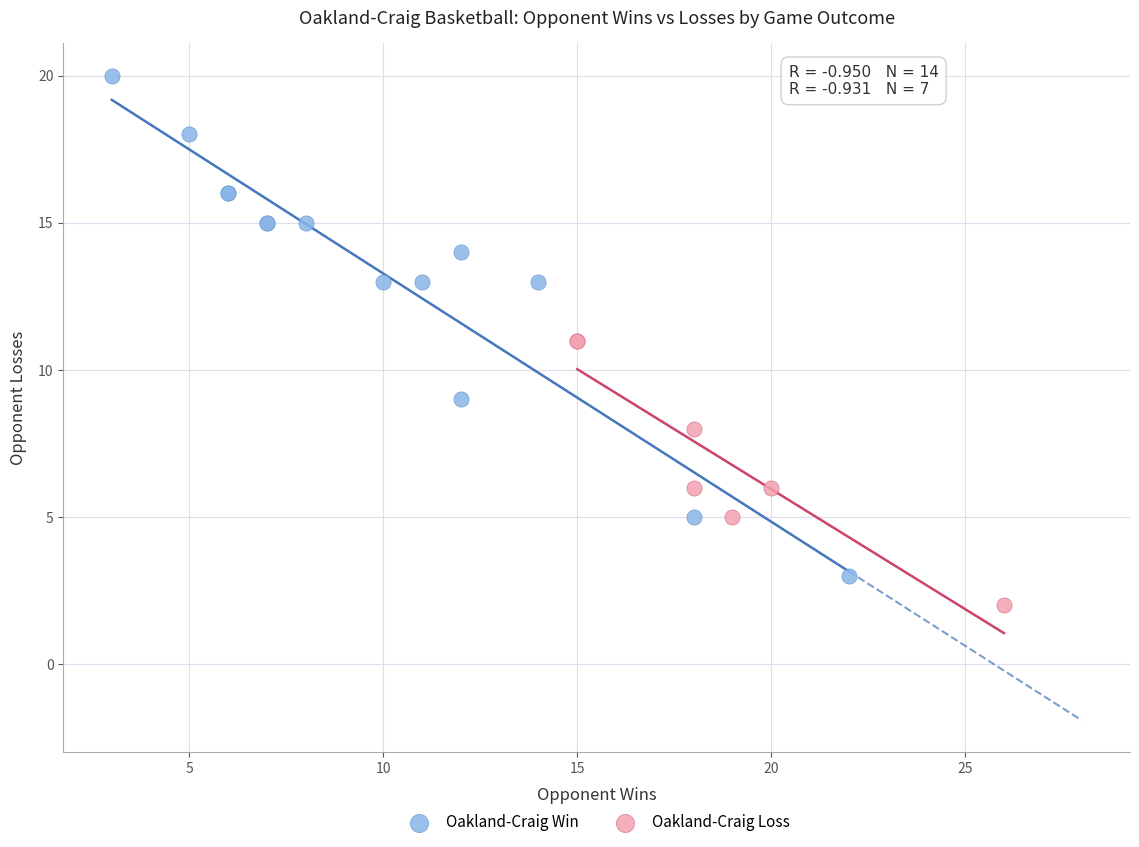

Which series reaches the minimum Y coordinate?

Oakland-Craig Loss